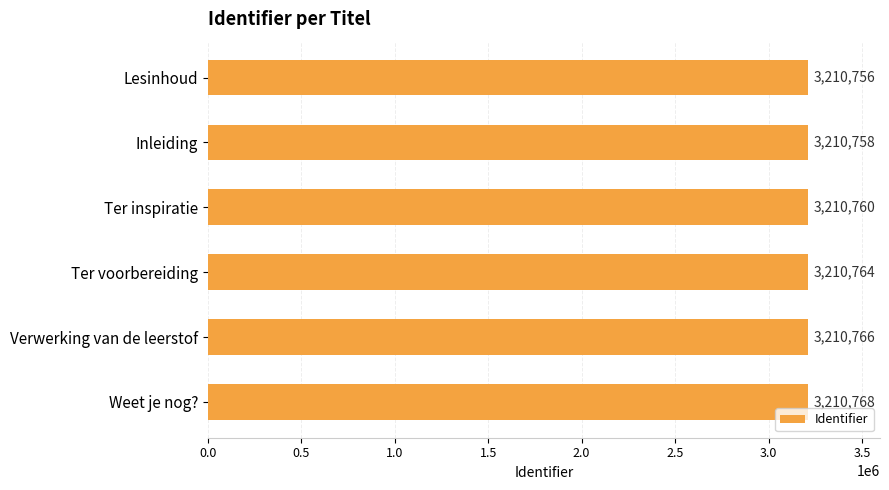

What position from the top is Ter inspiratie?

3